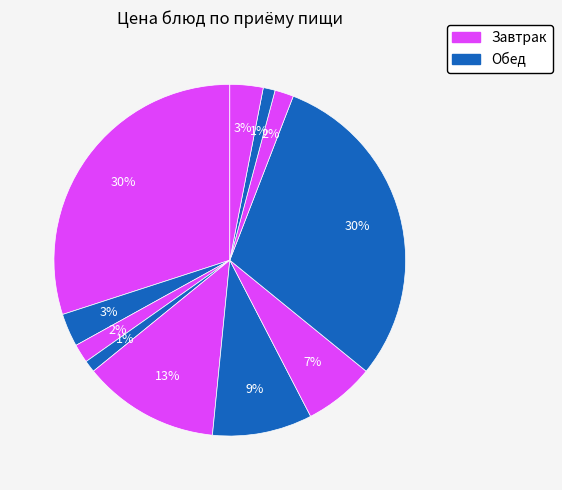

How many segments does this pie chart have?

11